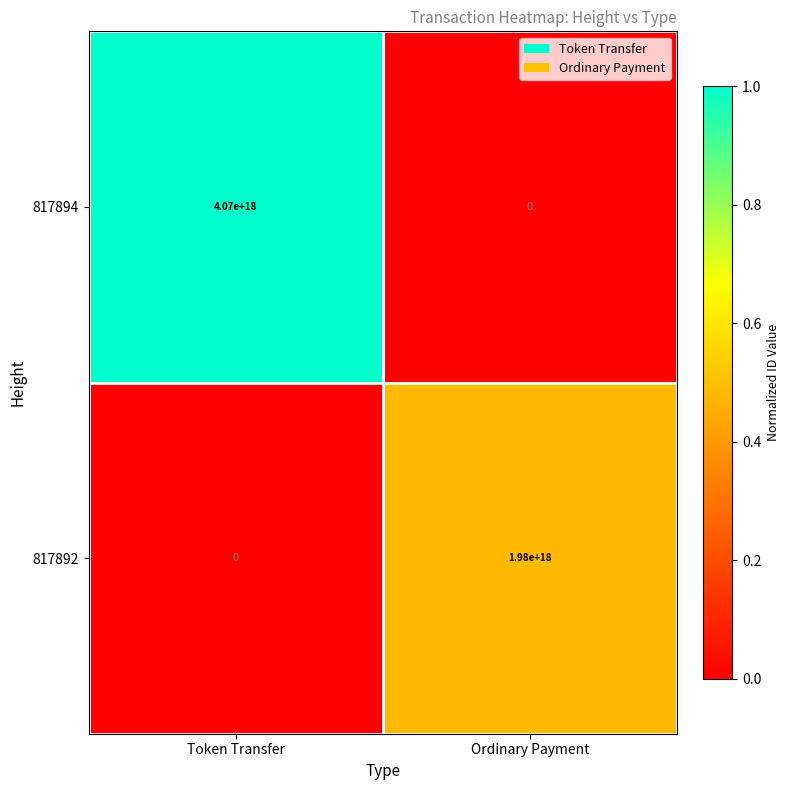

List the labels in order of 817892 value, smallest first.

Token Transfer, Ordinary Payment